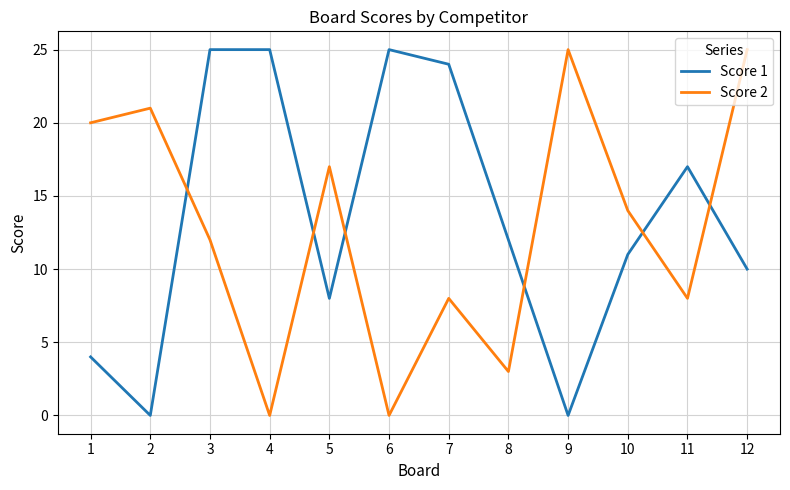

Is this an area chart (filled region under the line)?

No